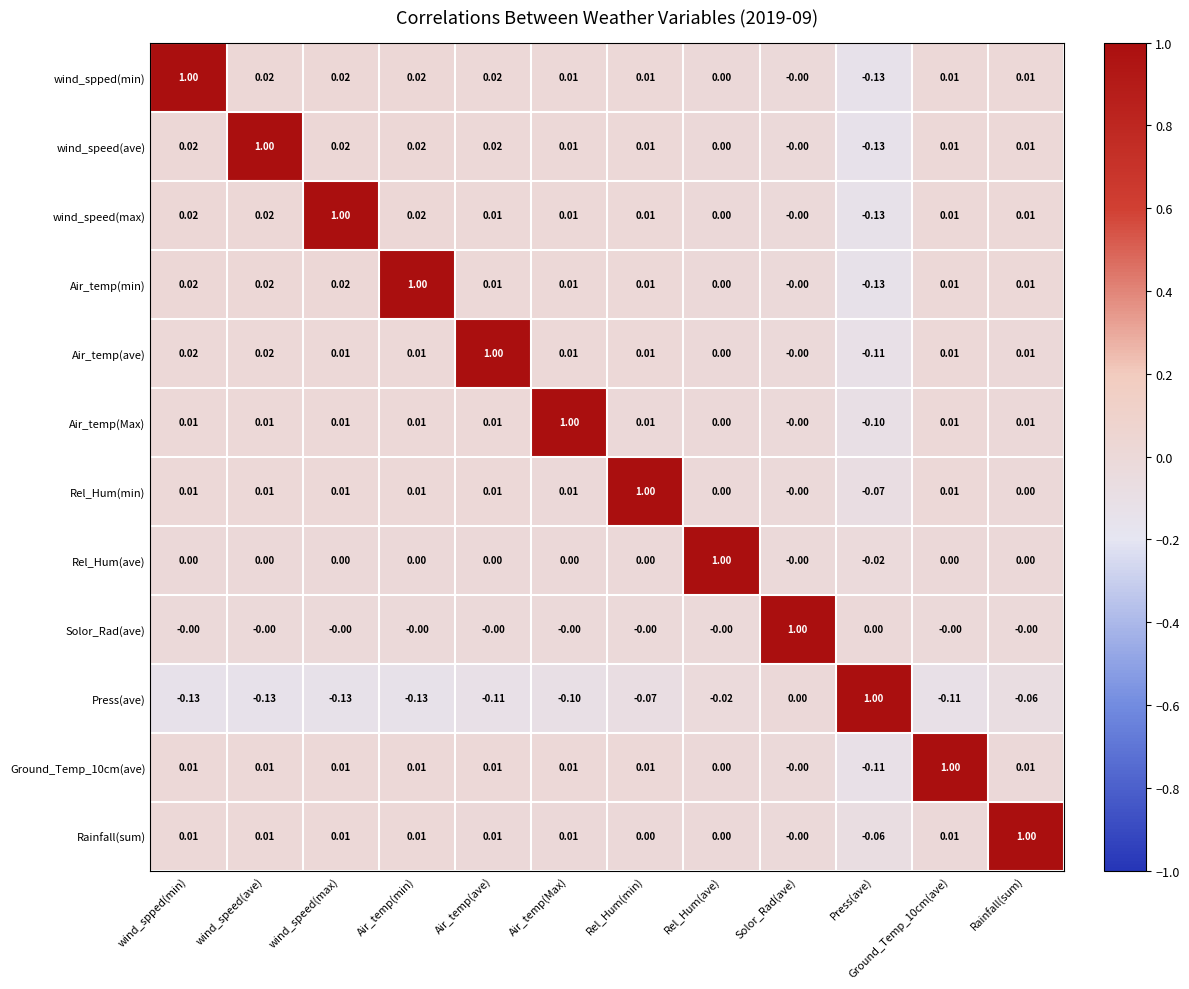

Which series has the largest total across all categories?

Rainfall(sum)